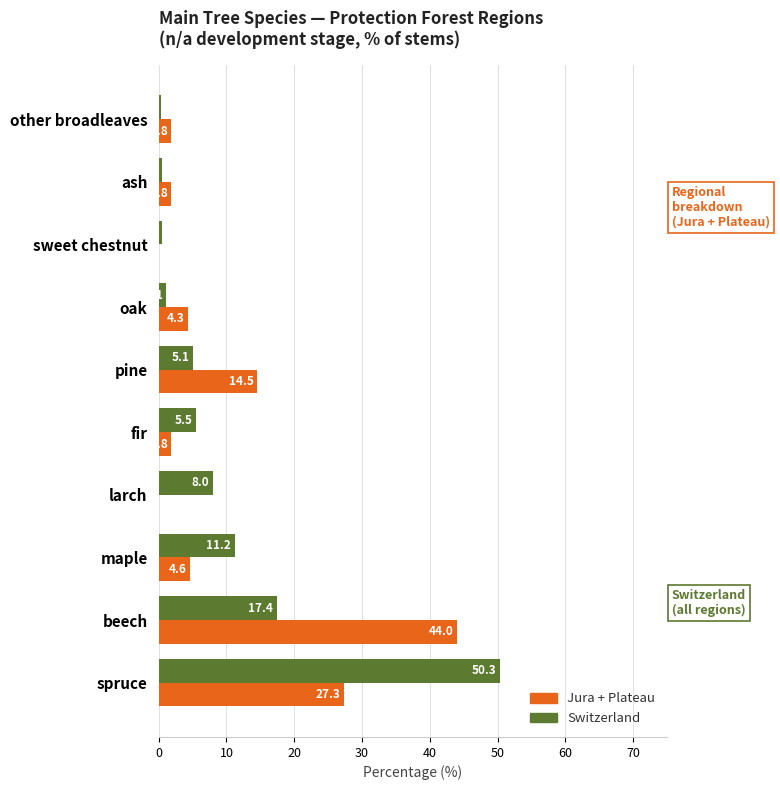

What is the sum of all Switzerland values?

100.0